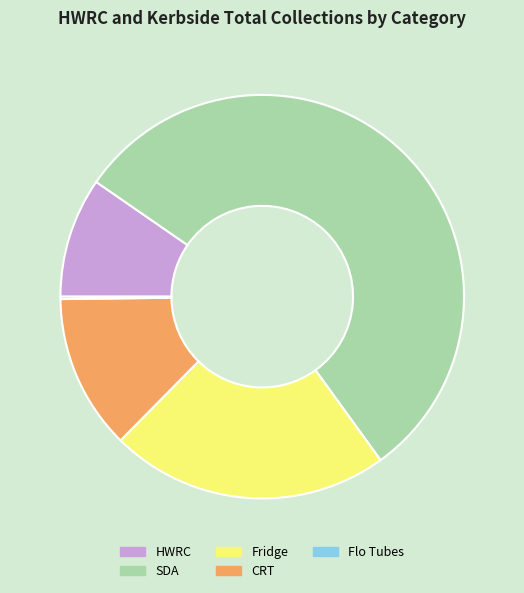

Which slice is the largest?

SDA